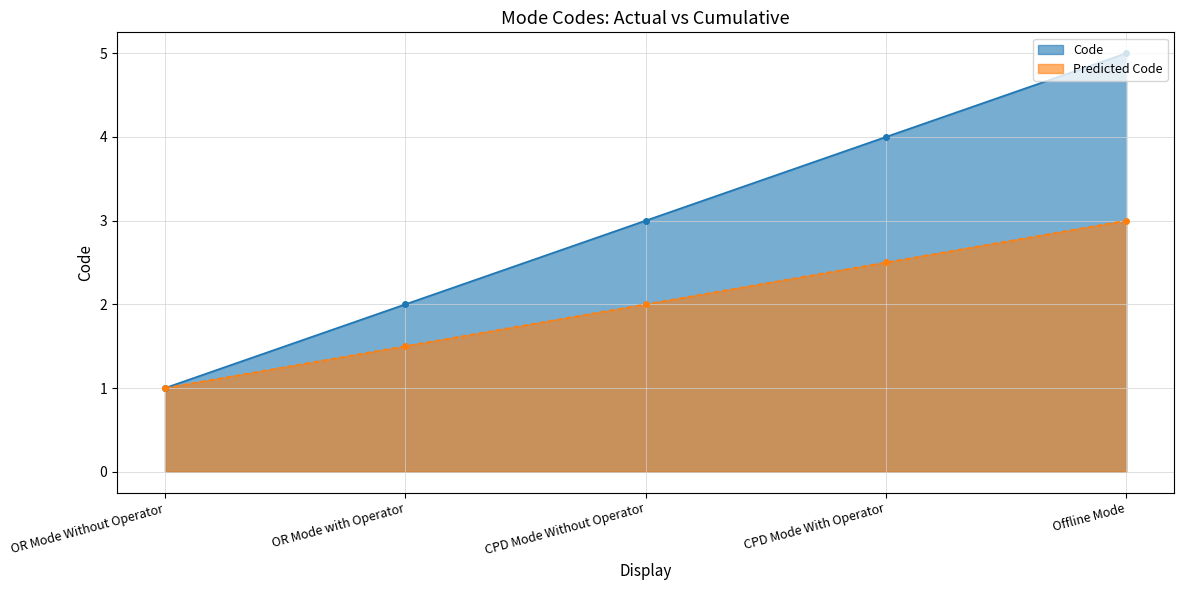

Which series changed the most between CPD Mode With Operator and Offline Mode?

Code (line)